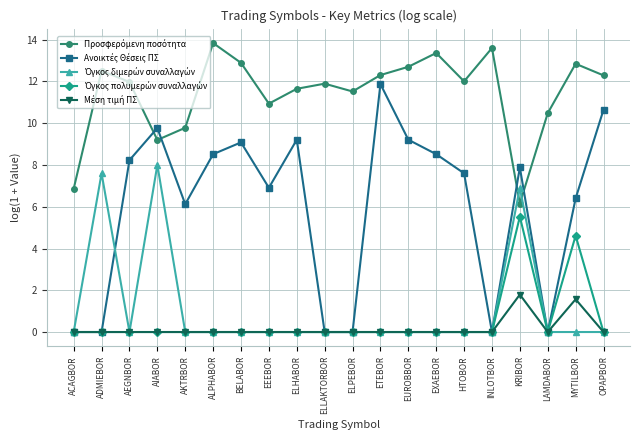

What position from the right is OPAPBOR?

1